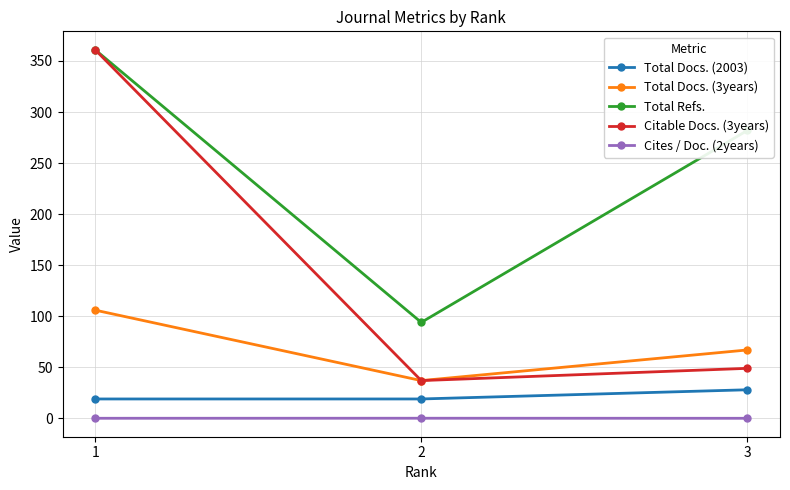

Which series has the widest spread of values?

Citable Docs. (3years)